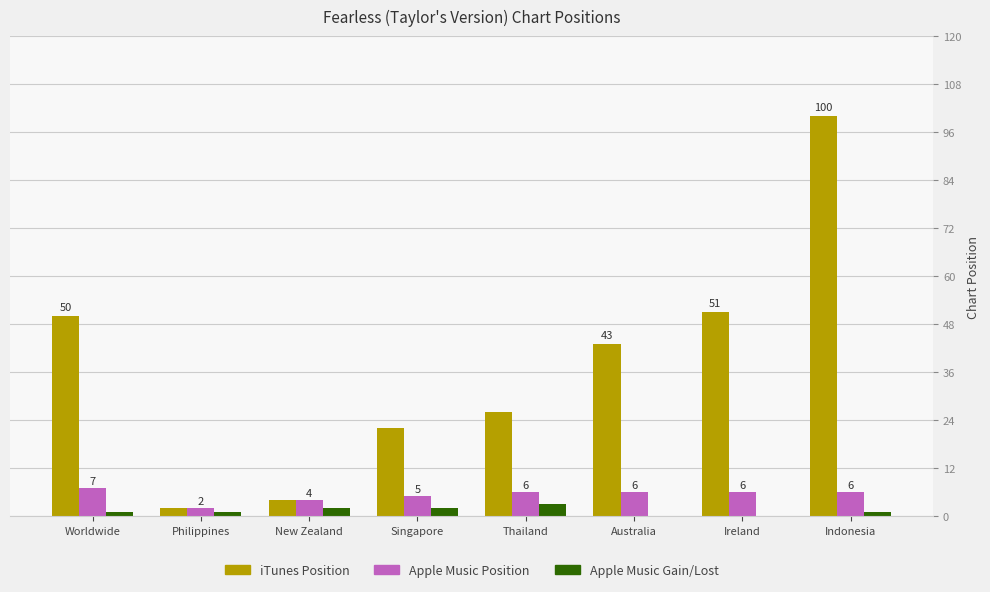

Reading left to right, extract all data points from this chart.

iTunes Position: 50	2	4	22	26	43	51	100
Apple Music Position: 7	2	4	5	6	6	6	6
Apple Music Gain/Lost: 1	1	2	2	3	0	0	1